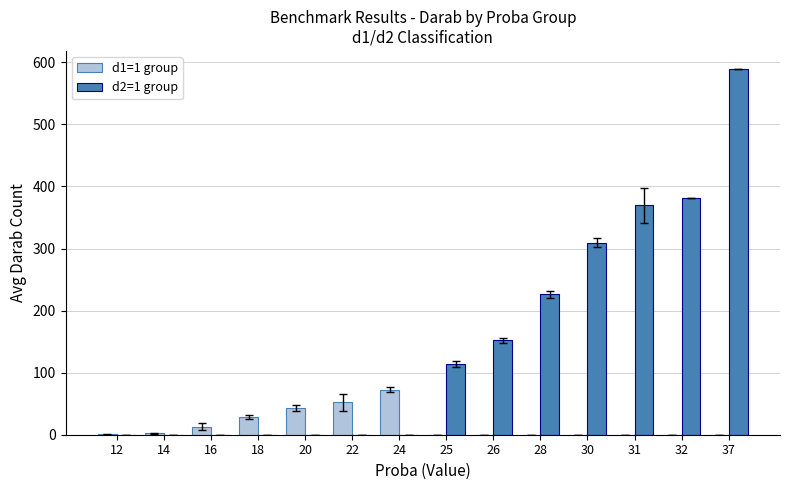

What is the average value of the d1=1 group series?

15.2